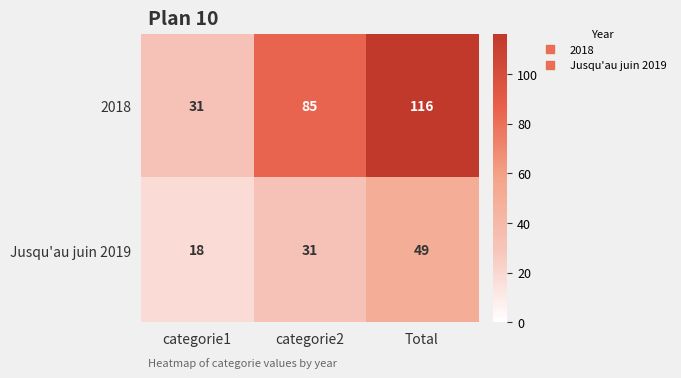

What is the maximum value shown in the chart?

116